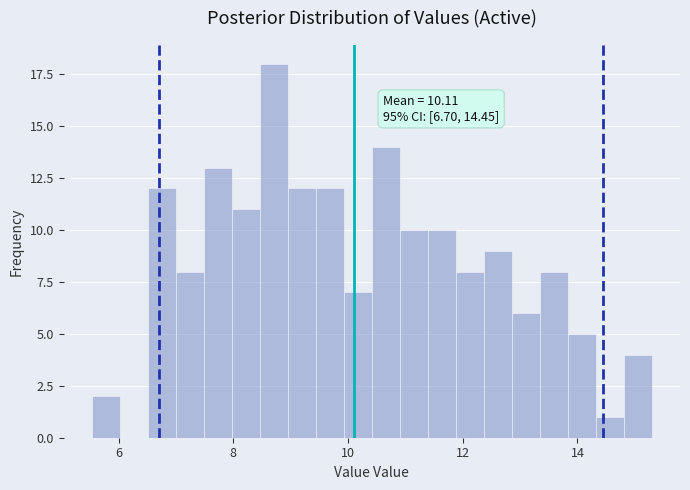

Read against the x-axis, roughly where is the centre of the tallest bar?

8.8